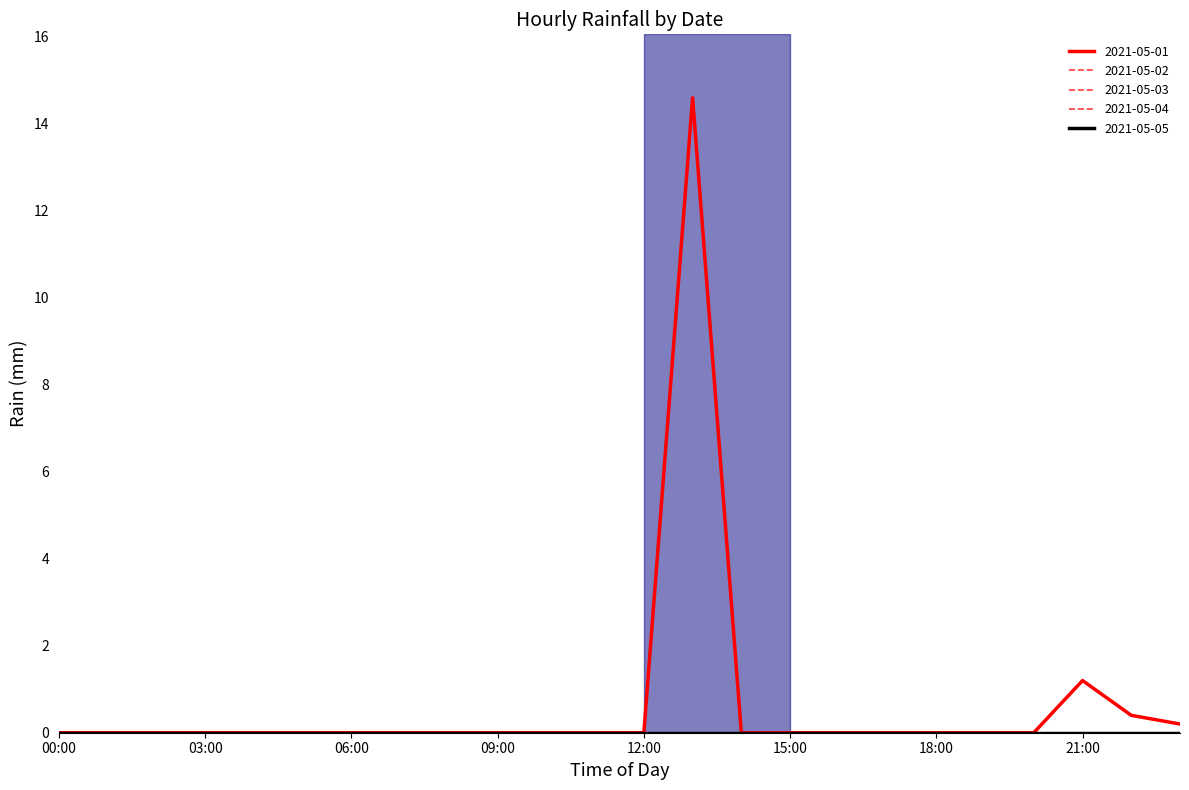

Does the chart have visible grid lines?

No